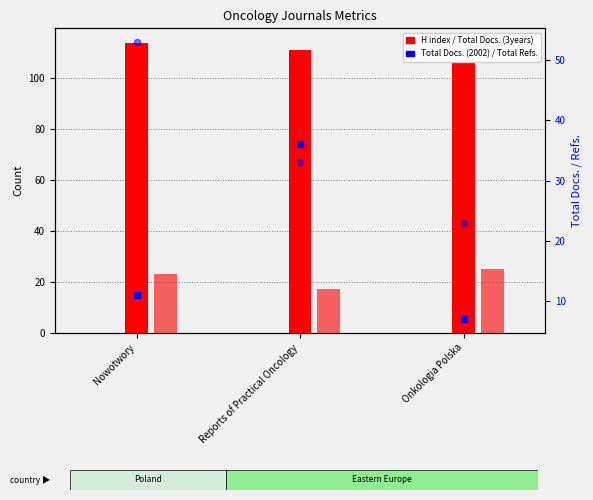

Which series contains the highest Y value?

H index